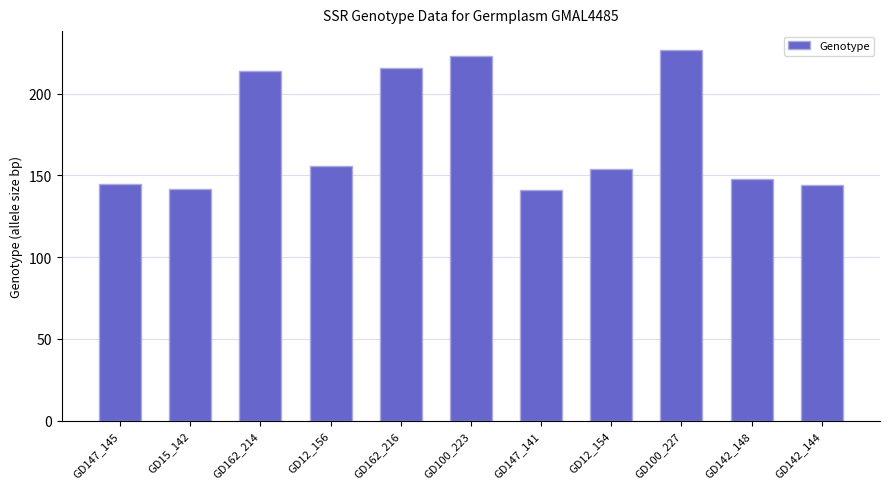

What is the label of the 5th bar from the left?

GD162_216